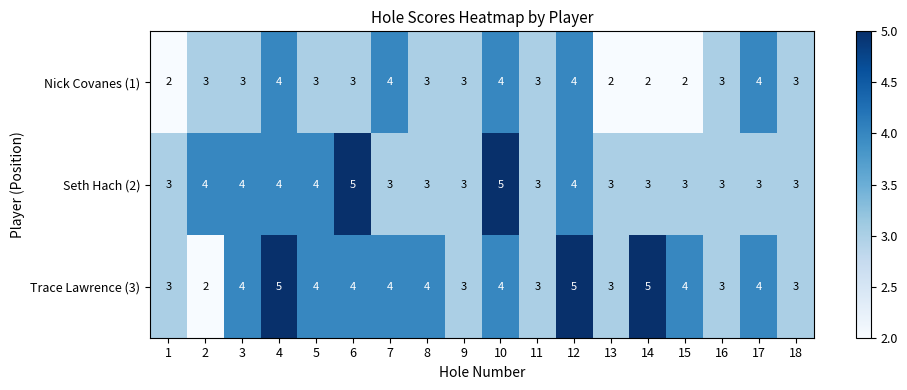

Rank the series at 2 from highest to lowest value.

Seth Hach (2), Nick Covanes (1), Trace Lawrence (3)